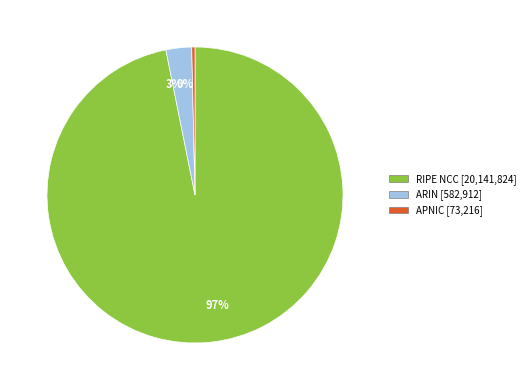

To the nearest percent, what is the average slice percentage?

33%